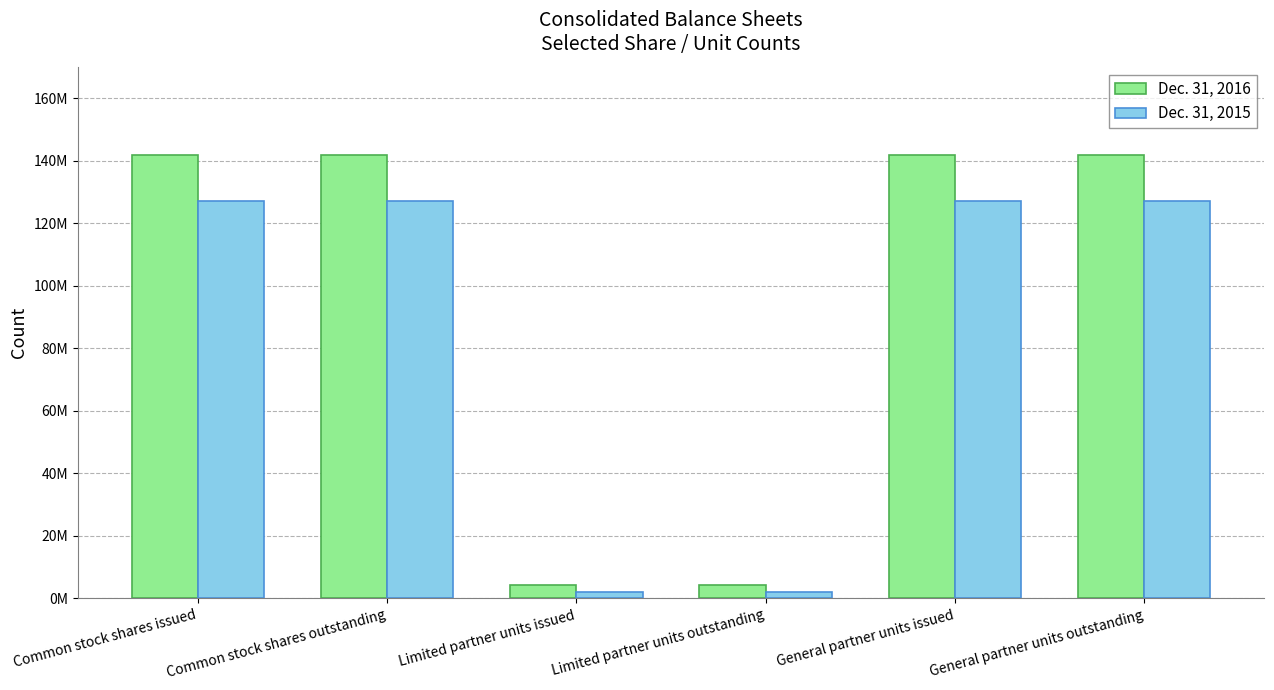

What is the label of the 4th bar from the right?

Limited partner units issued